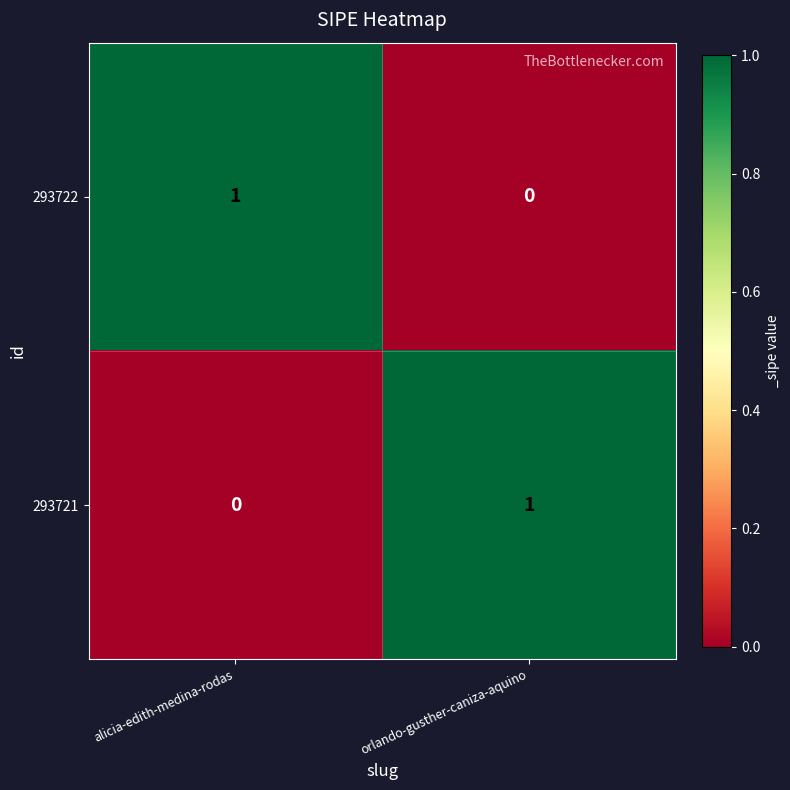

The value of 293721 at alicia-edith-medina-rodas is 0. True or false?

True